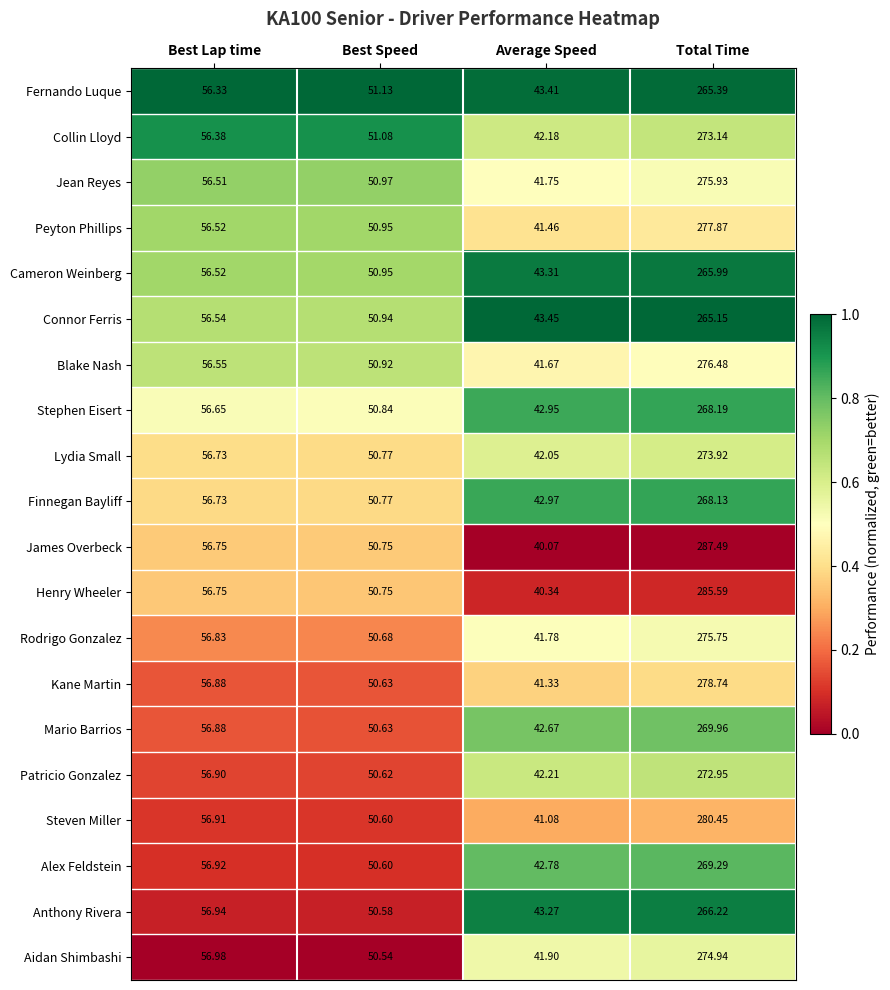

Which series changed the most between Best Lap time and Average Speed?

James Overbeck